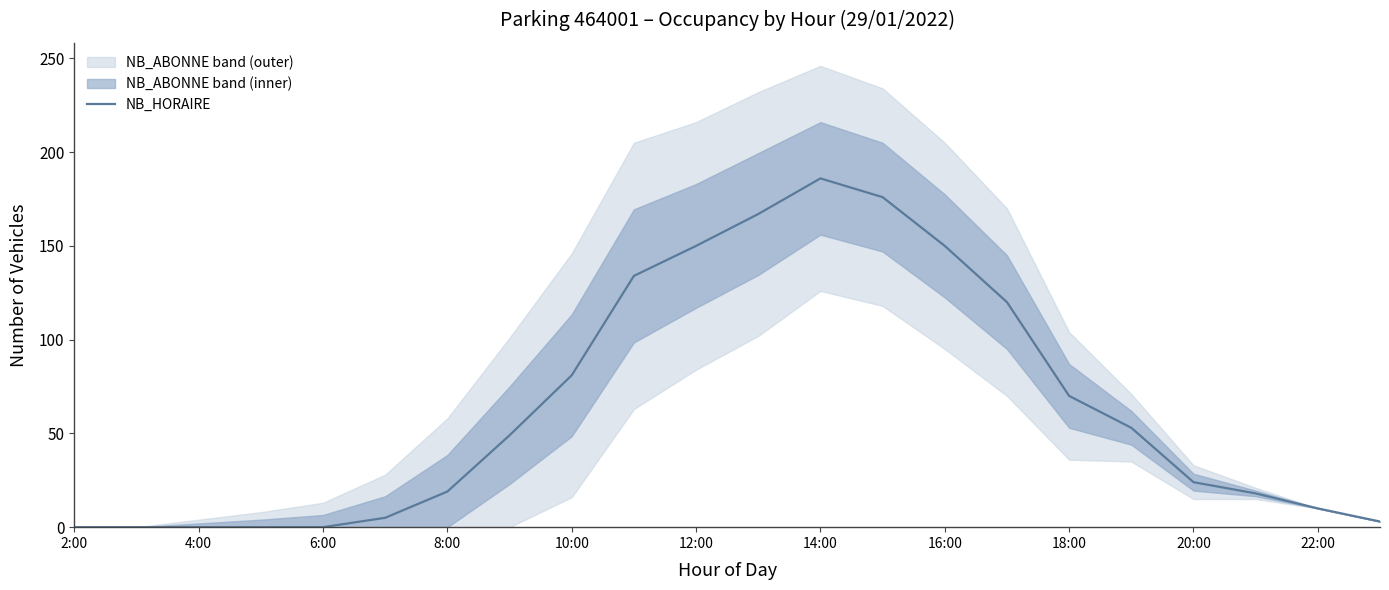

The value of NB_HORAIRE at 10:00 is 26. True or false?

False